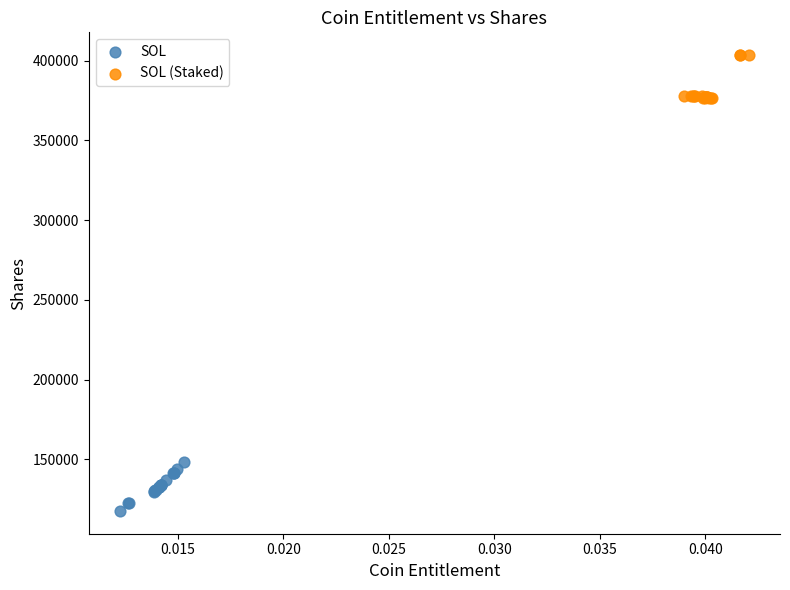

Which series reaches the maximum Y coordinate?

SOL (Staked)